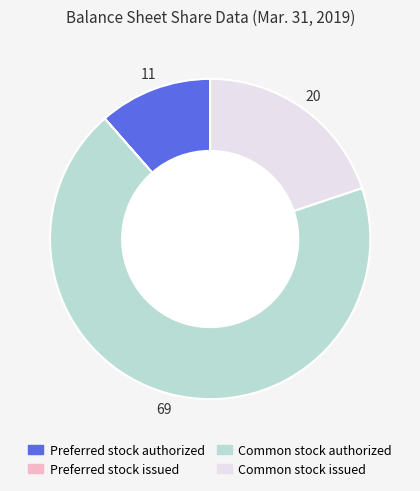

The Preferred stock authorized slice represents 24% of the pie. True or false?

False